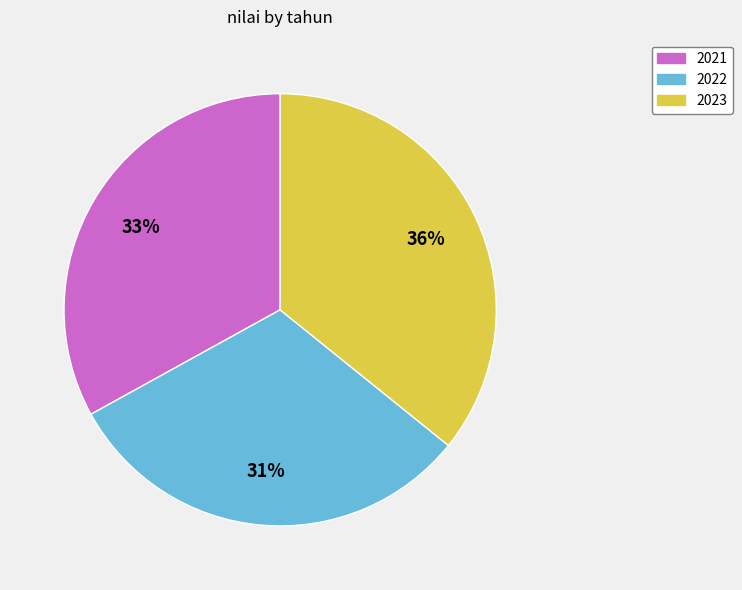

Is there any slice that represents more than half of the pie?

No